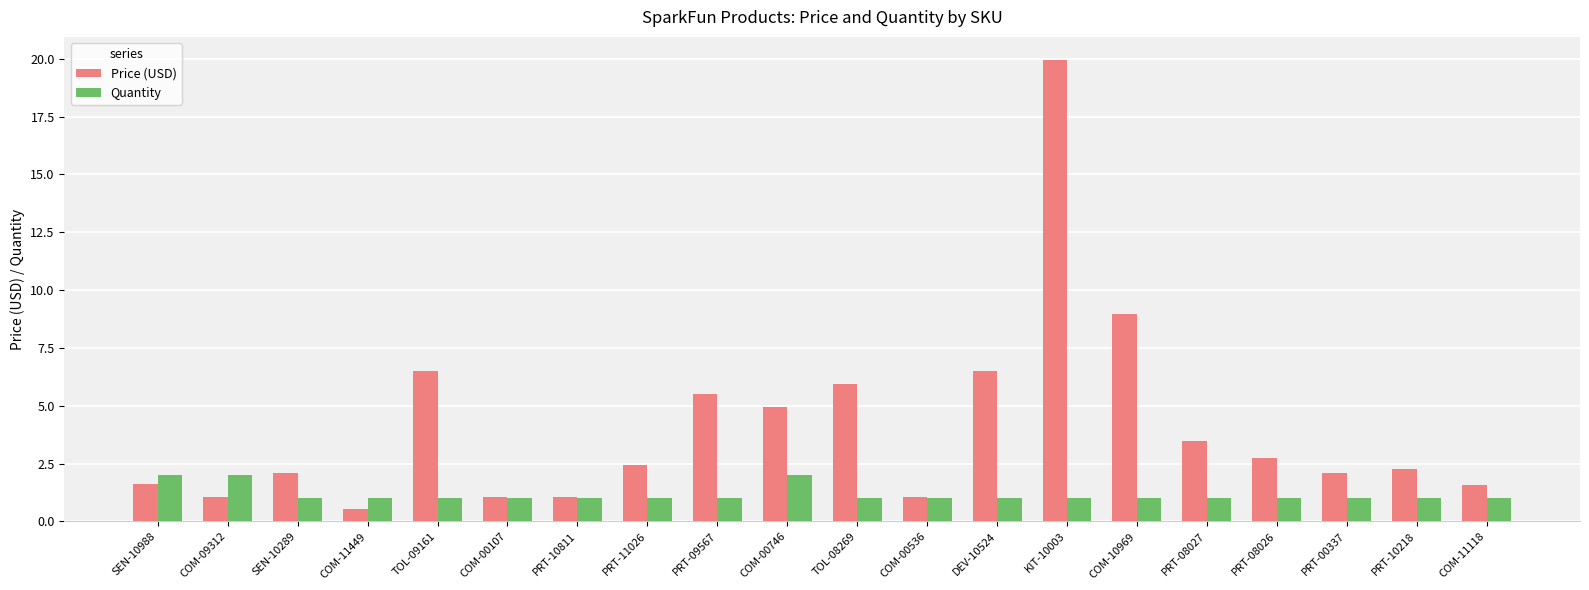

What is the maximum value for Quantity?

2.0